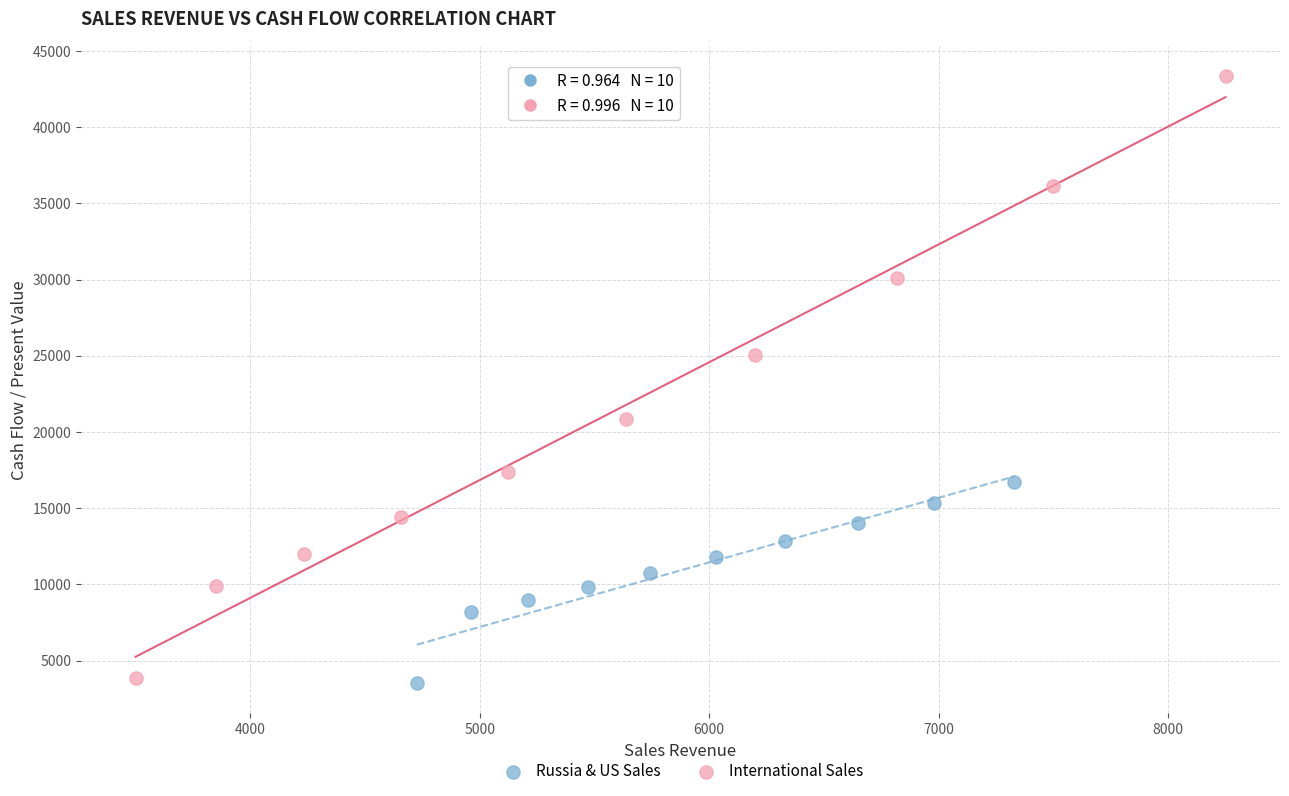

What are all the series names shown in the legend?

Russia & US Sales, International Sales